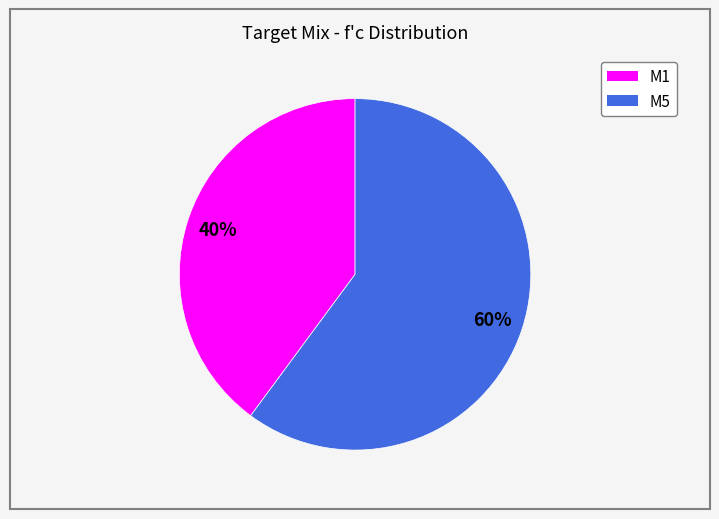

Between M5 and M1, which is larger?

M5